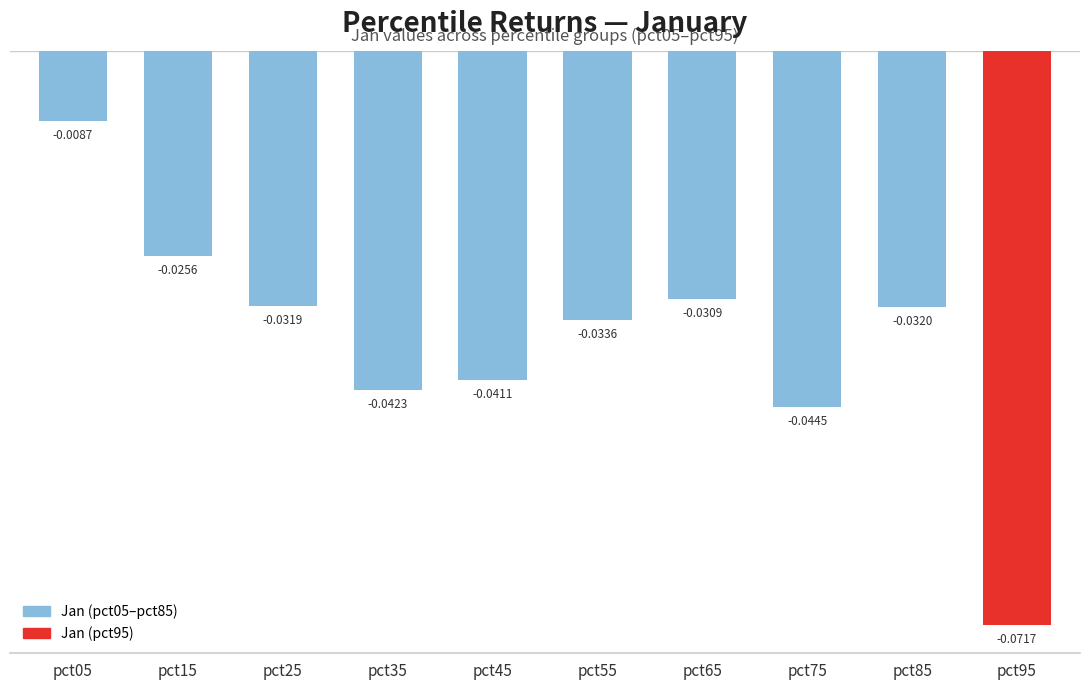

Which label corresponds to the largest value in the chart?

pct05